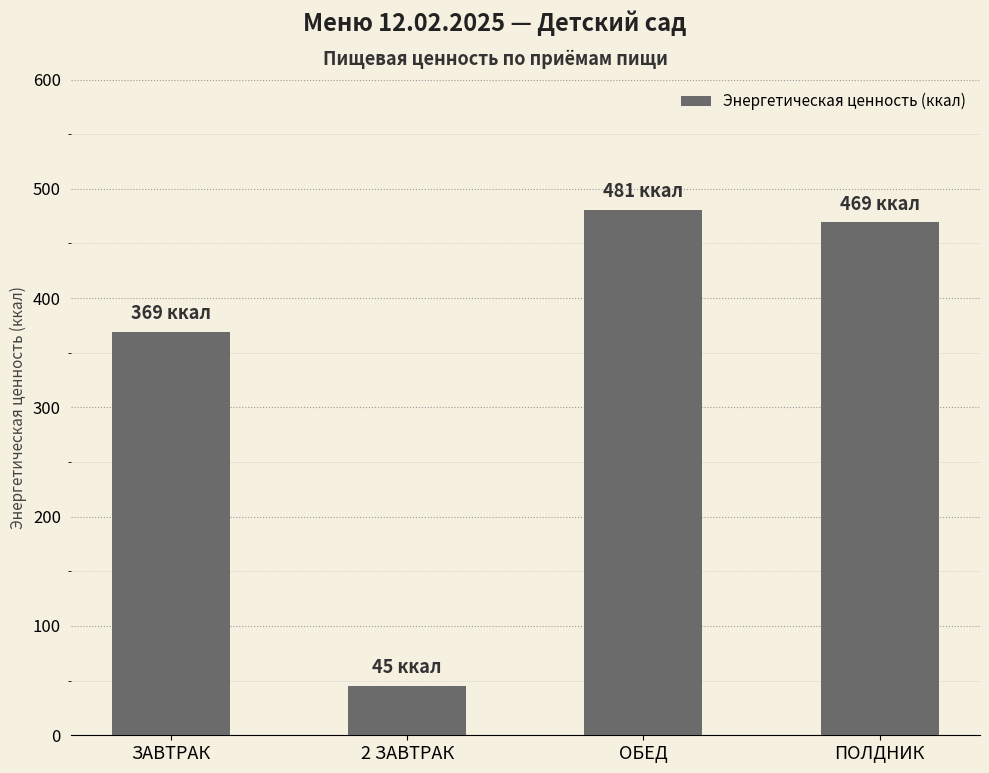

What is the sum of all values?

1364.0